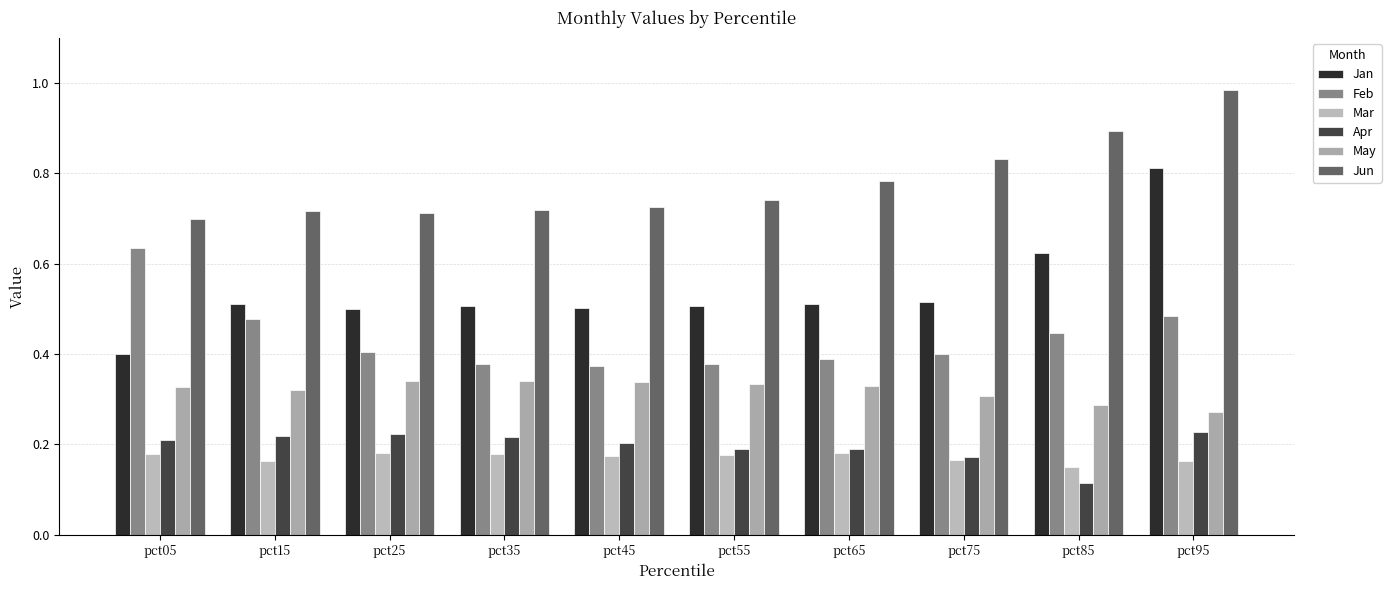

What is the sum of the Jan values at pct65 and pct05?

0.9